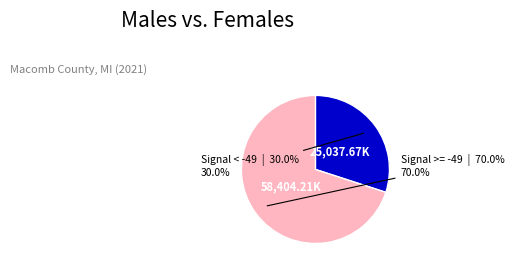

How many segments does this pie chart have?

2